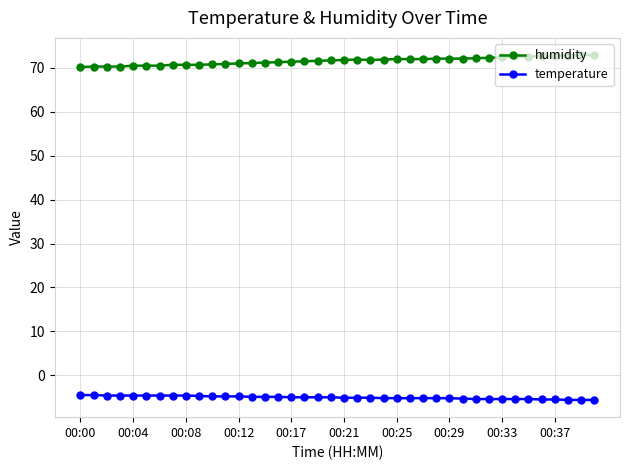

True or false: humidity and temperature intersect in this chart.

False